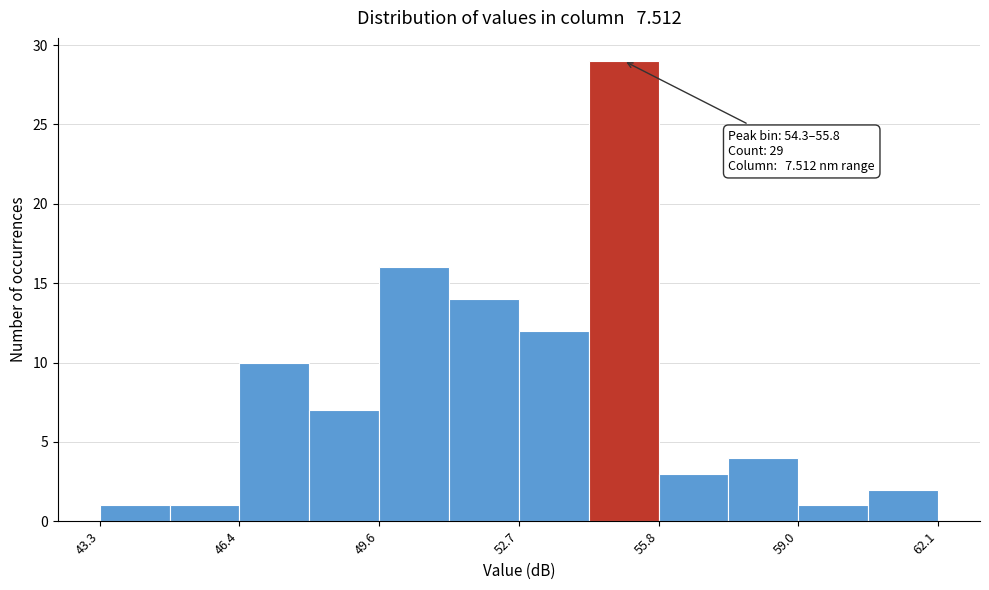

Read against the x-axis, roughly where is the centre of the tallest bar?

55.0